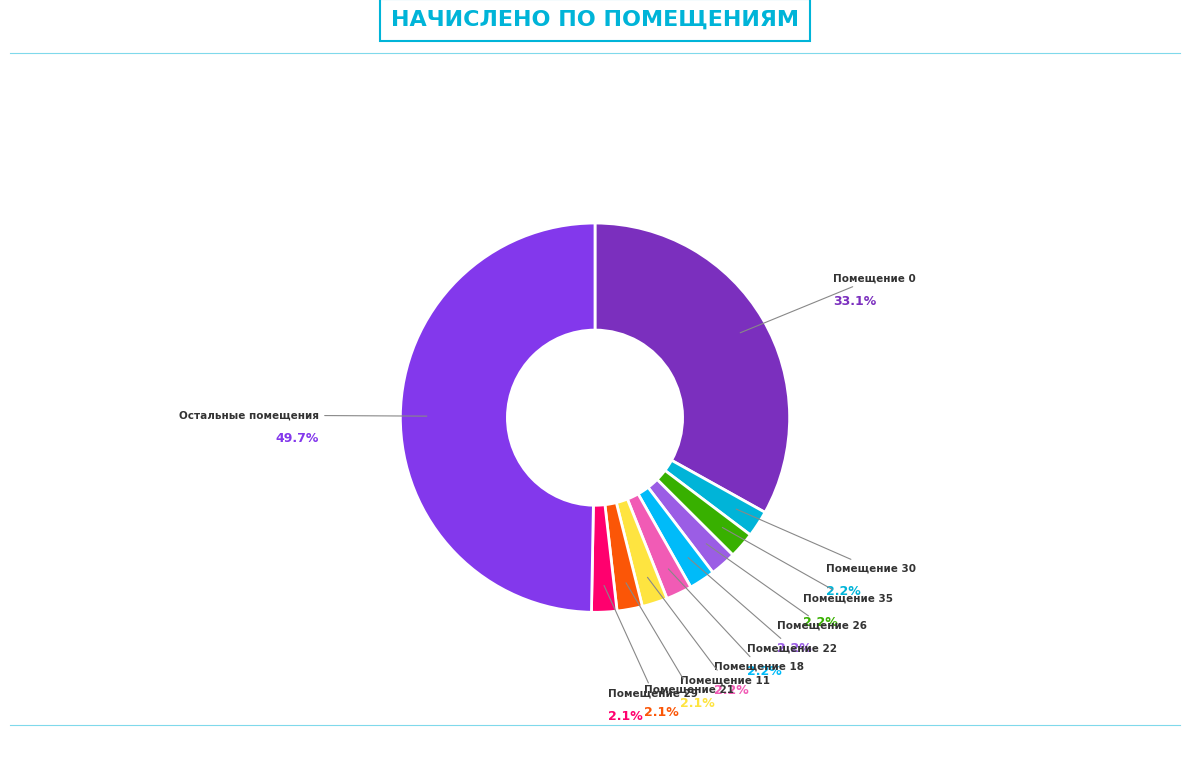

Count the number of slices in the pie.

10